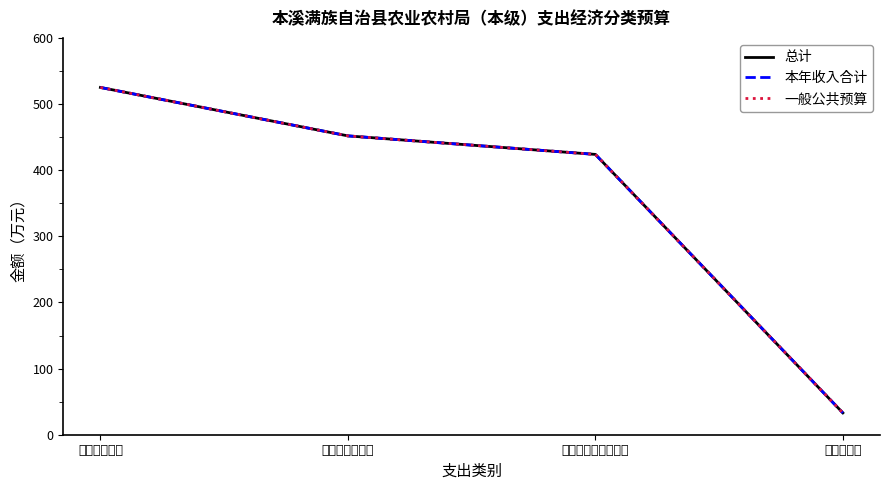

Is this an area chart (filled region under the line)?

No